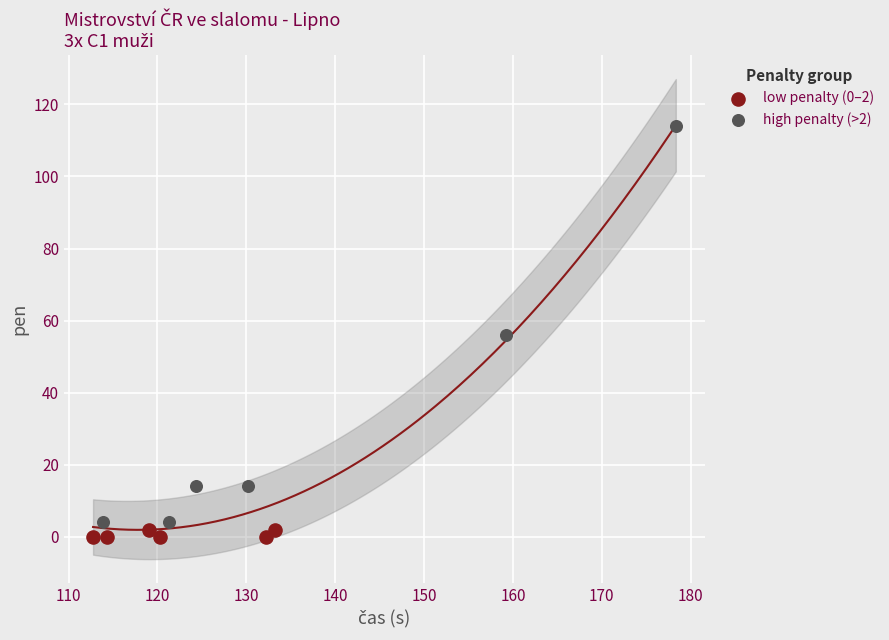

Which series has the widest spread of Y values?

high penalty (>2)